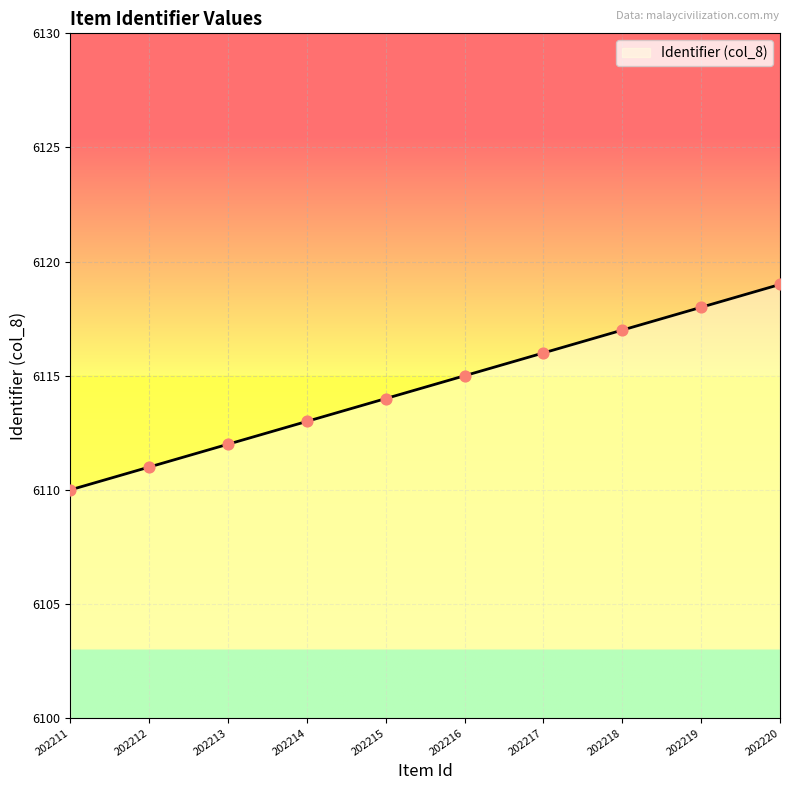

What is the ratio of the value at 202218 to the value at 202211?

1.0